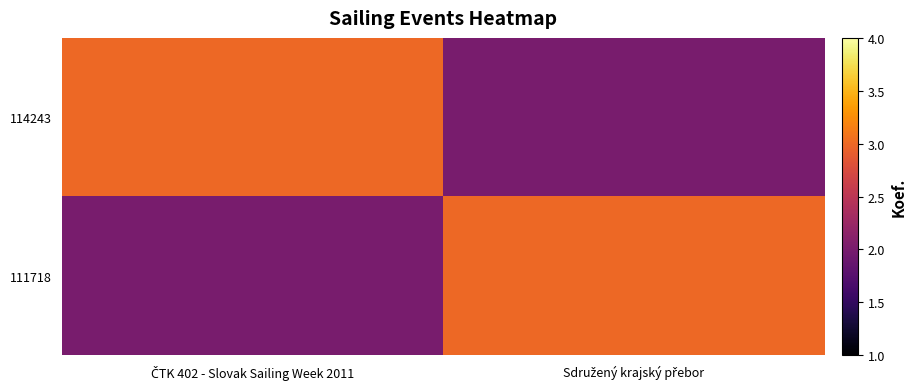

At which category is the sum across all series the highest?

ČTK 402 - Slovak Sailing Week 2011